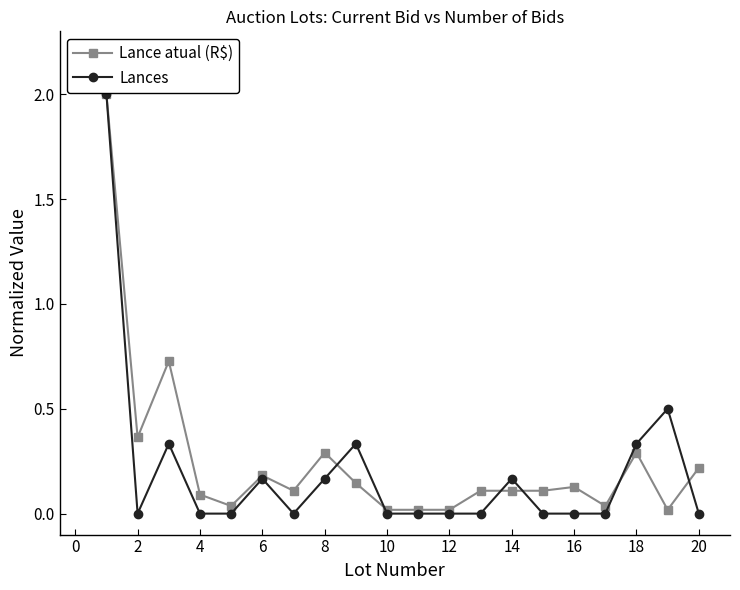

True or false: Lances has more than 2 points higher than both neighbors.

True